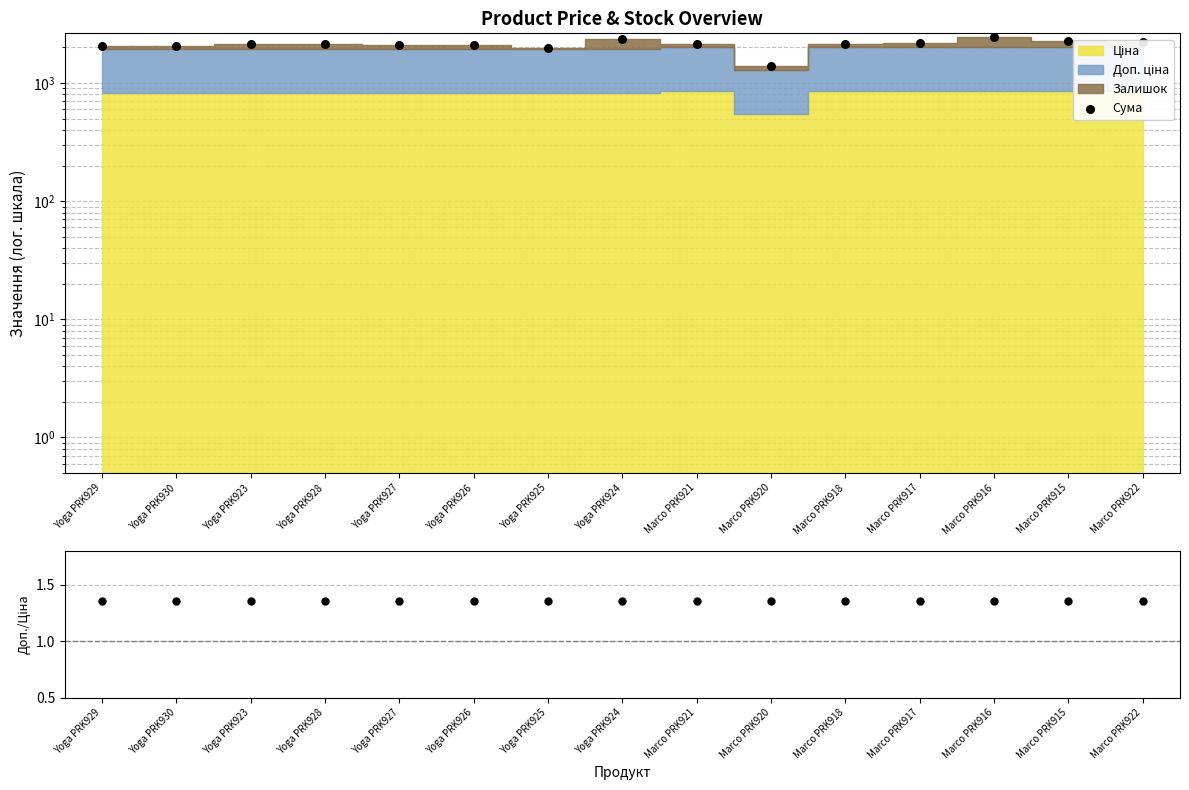

Which series has the widest spread of Y values?

Сума